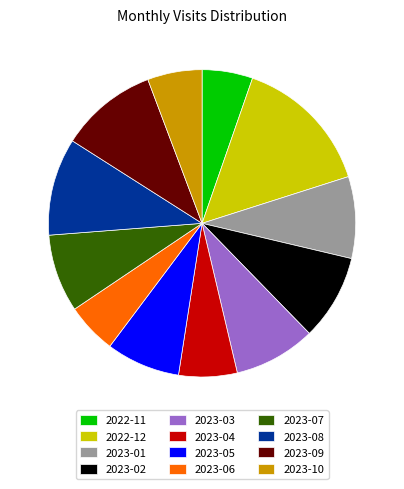

How many segments does this pie chart have?

12